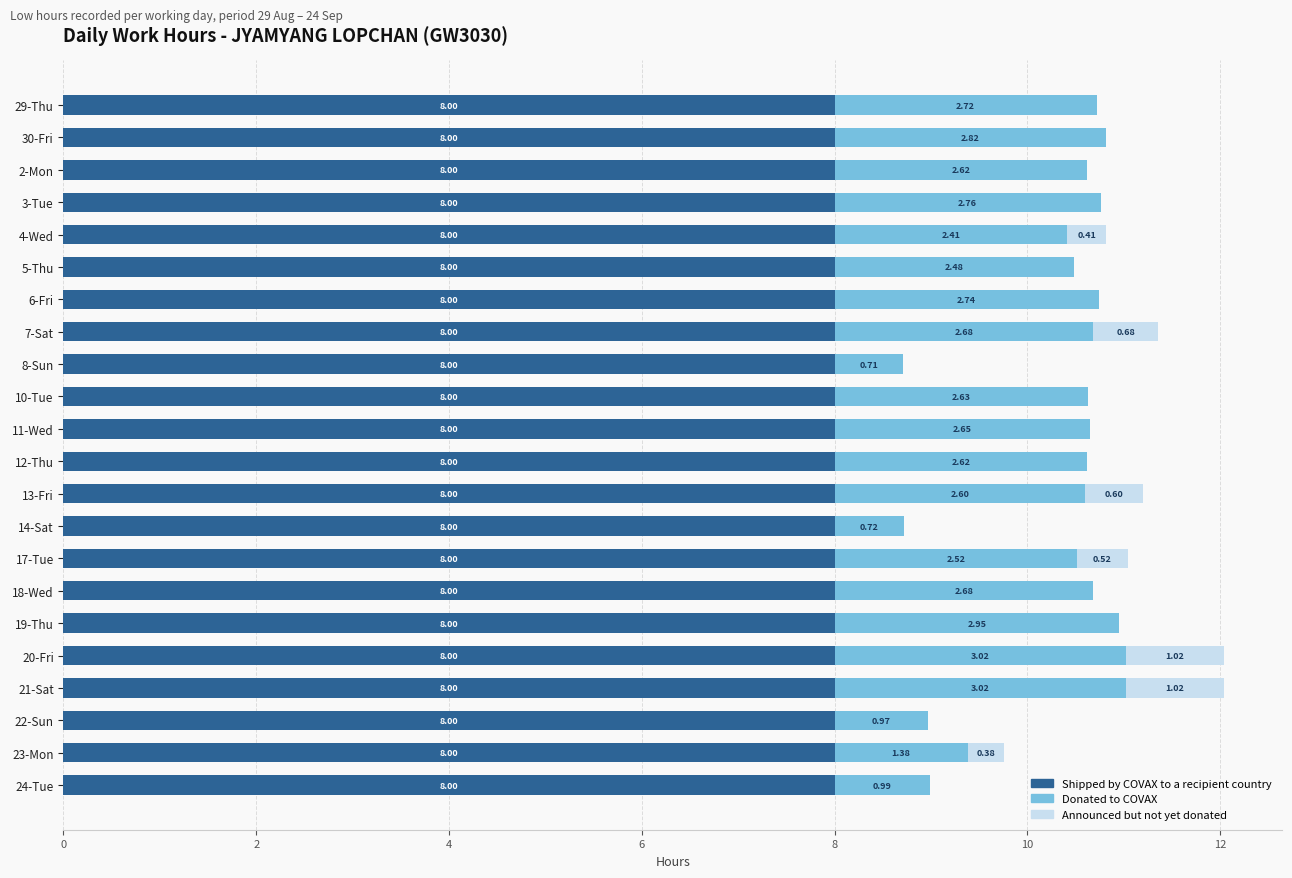

What is the total value across all series at 12-Thu?

10.6